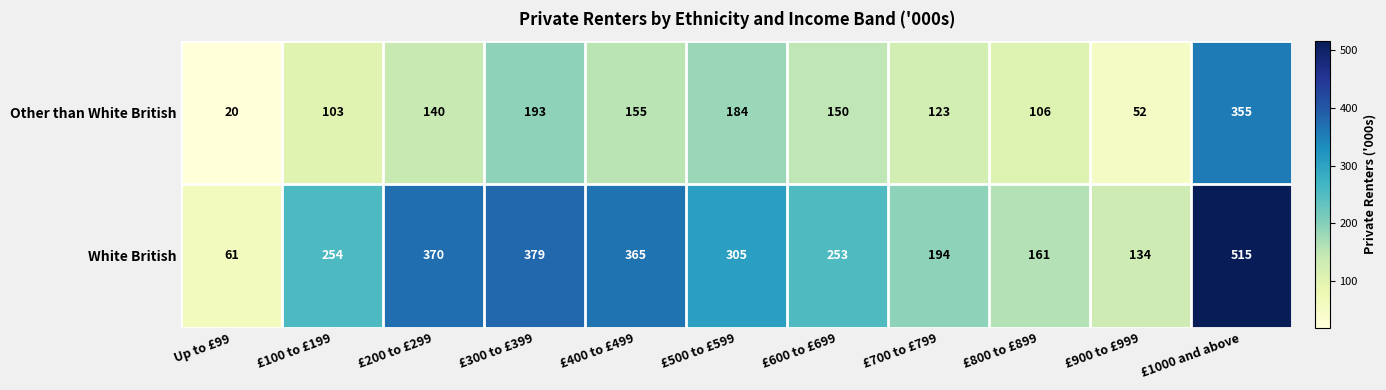

Rank the series by their maximum value, from highest to lowest.

White British, Other than White British